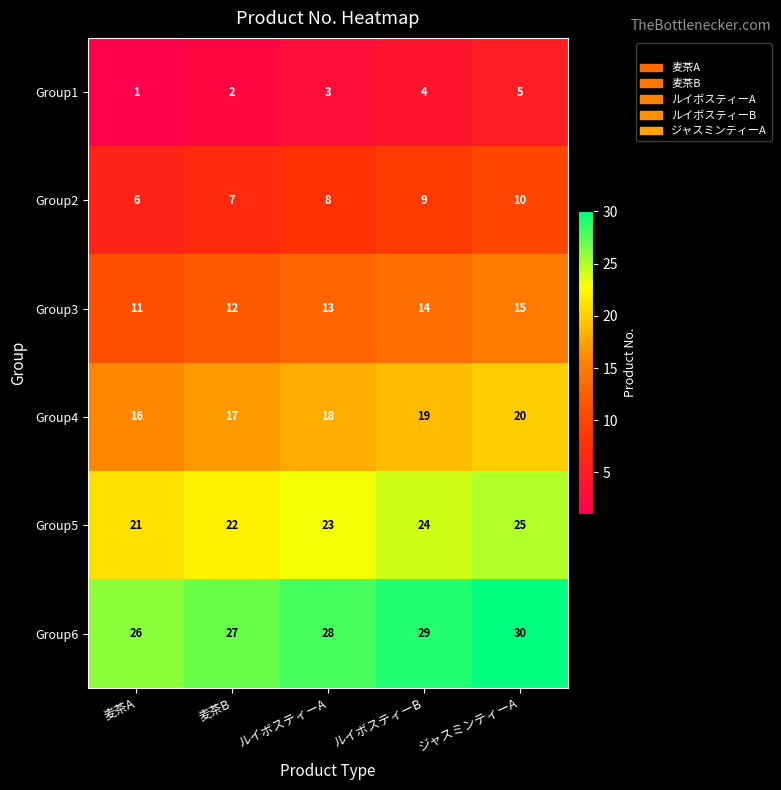

Reading left to right, transcribe all the data shown in this chart.

Group1: 1	2	3	4	5
Group2: 6	7	8	9	10
Group3: 11	12	13	14	15
Group4: 16	17	18	19	20
Group5: 21	22	23	24	25
Group6: 26	27	28	29	30